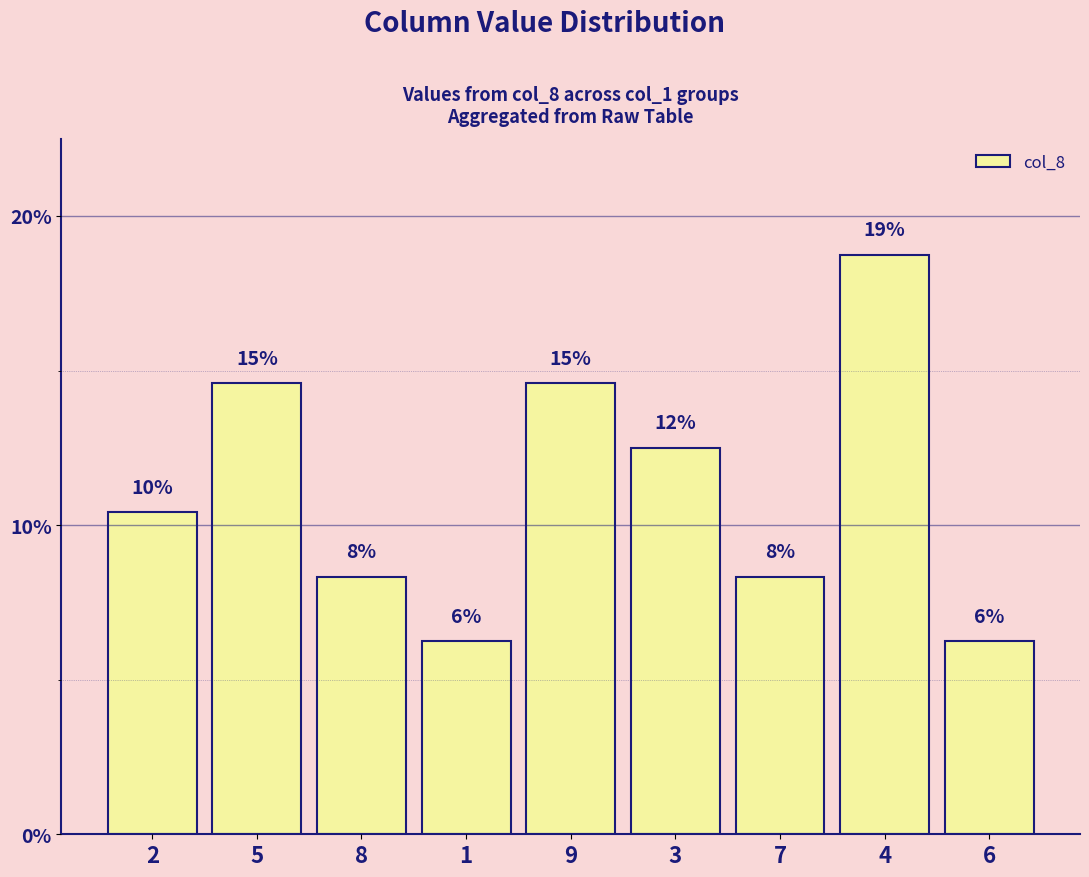

True or false: the data shows 0.0 at 1.

False